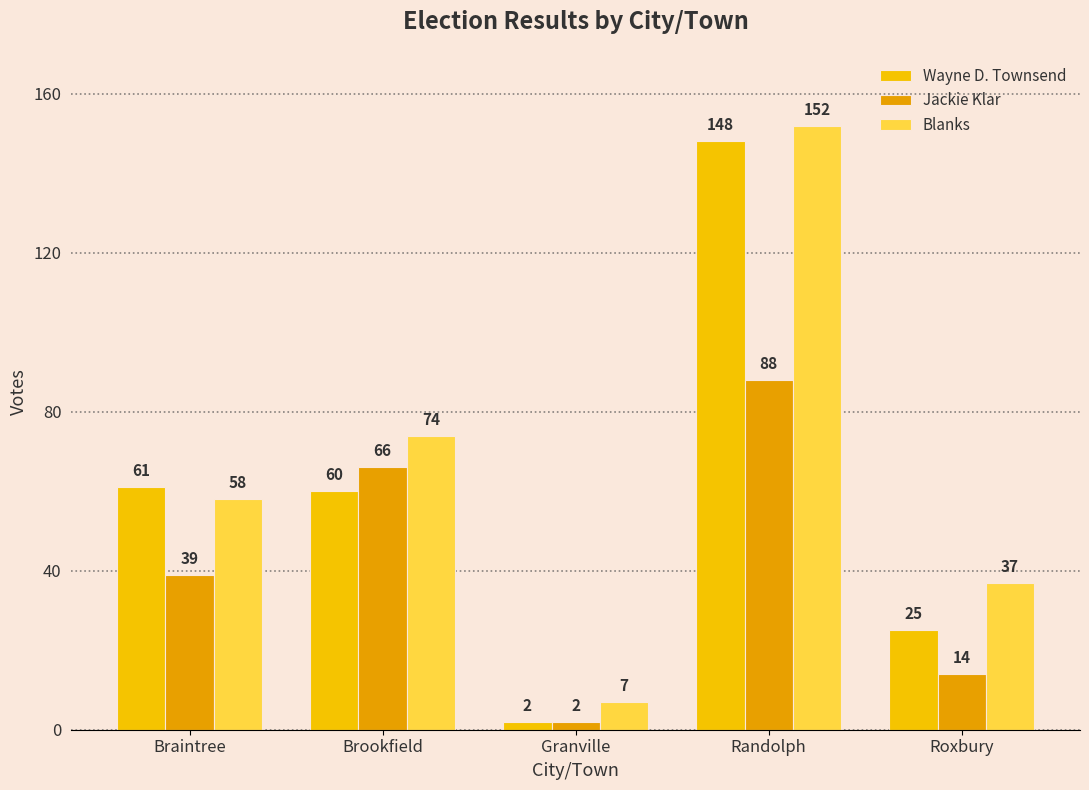

What is the smallest value displayed?

2